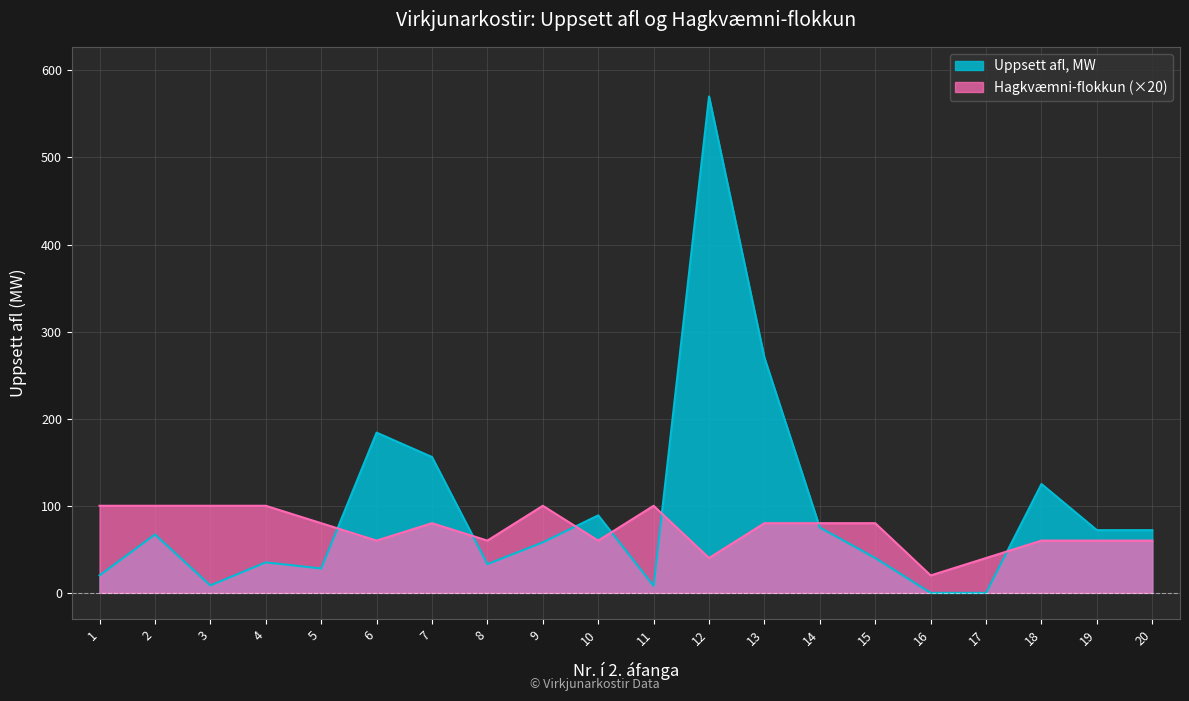

Rank the series by their maximum value, from highest to lowest.

Uppsett afl, MW, Hagkvæmni-flokkun (×20)